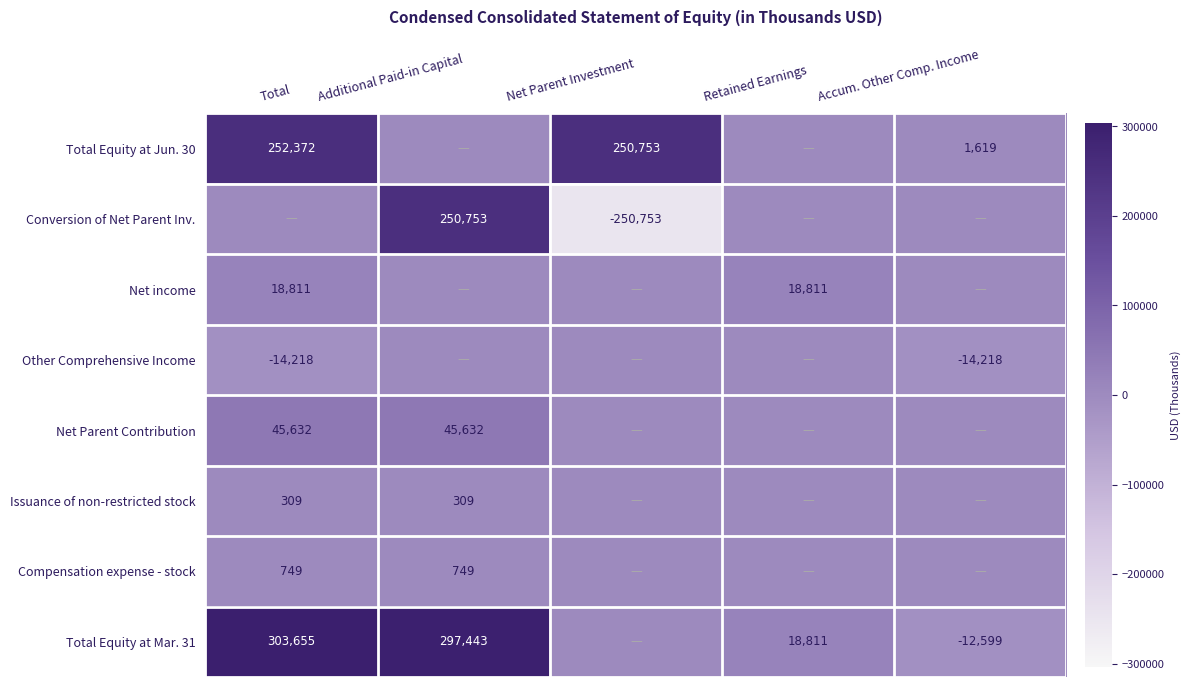

The Other Comprehensive Income series shows -22009 at Accum. Other Comp. Income. True or false?

False